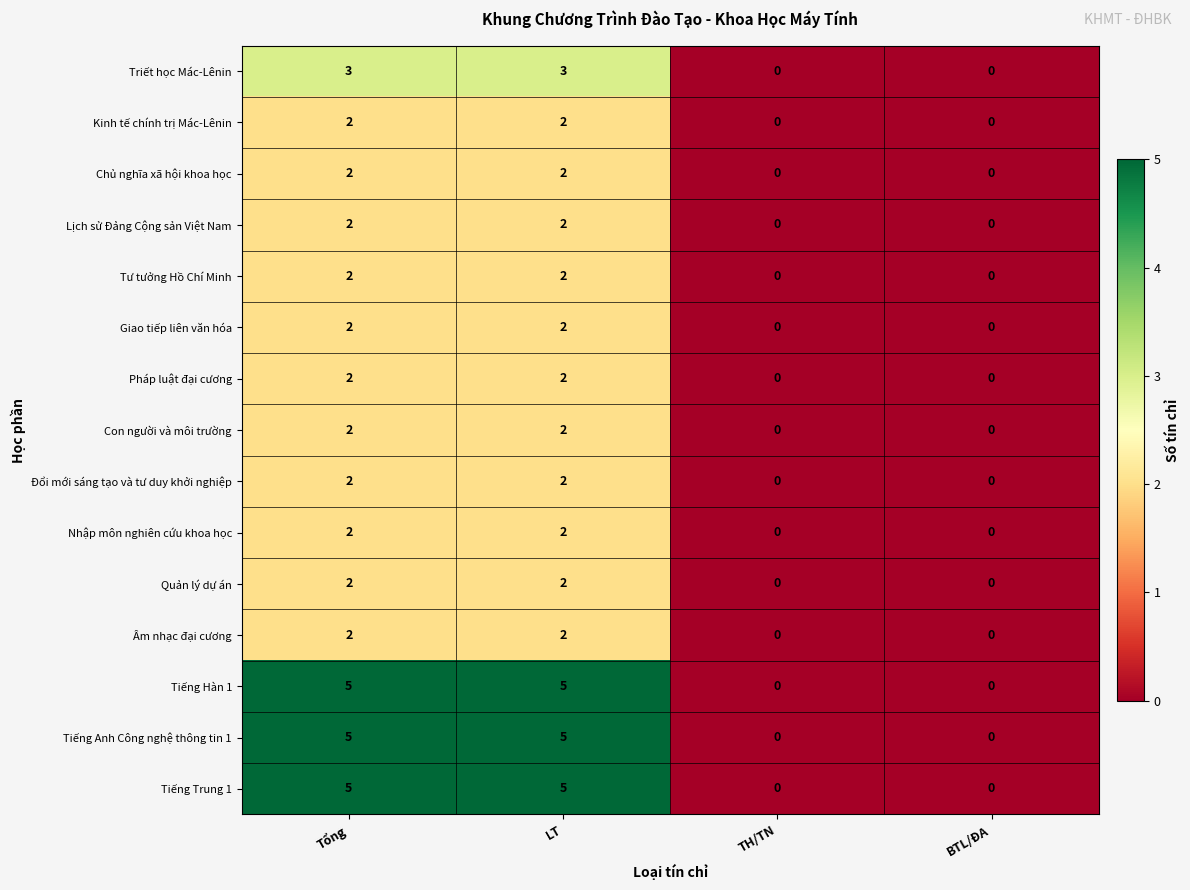

What is the sum of the Giao tiếp liên văn hóa values at Tổng and LT?

4